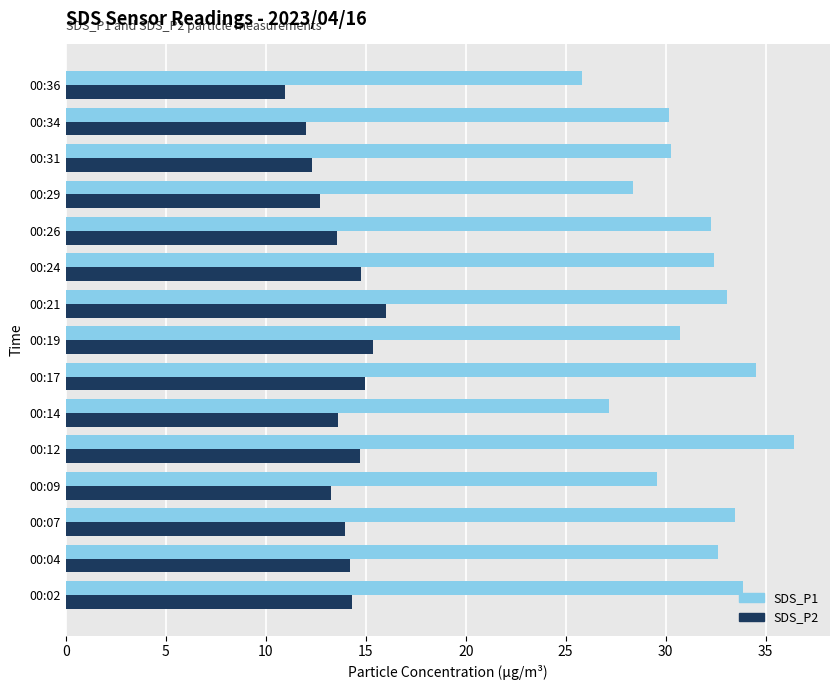

Which series has the widest spread of values?

SDS_P1